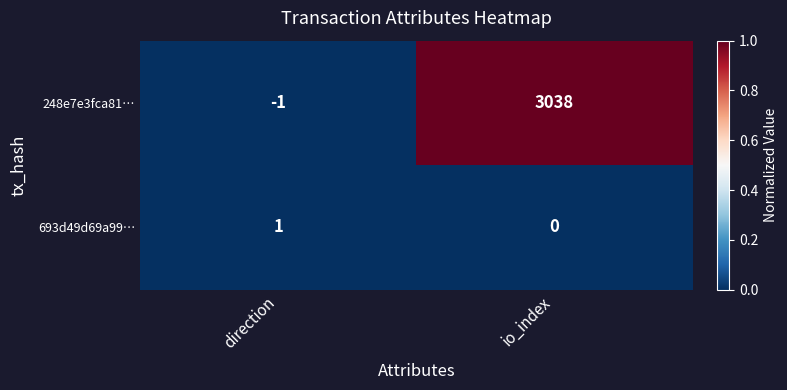

How many series are shown in this chart?

2